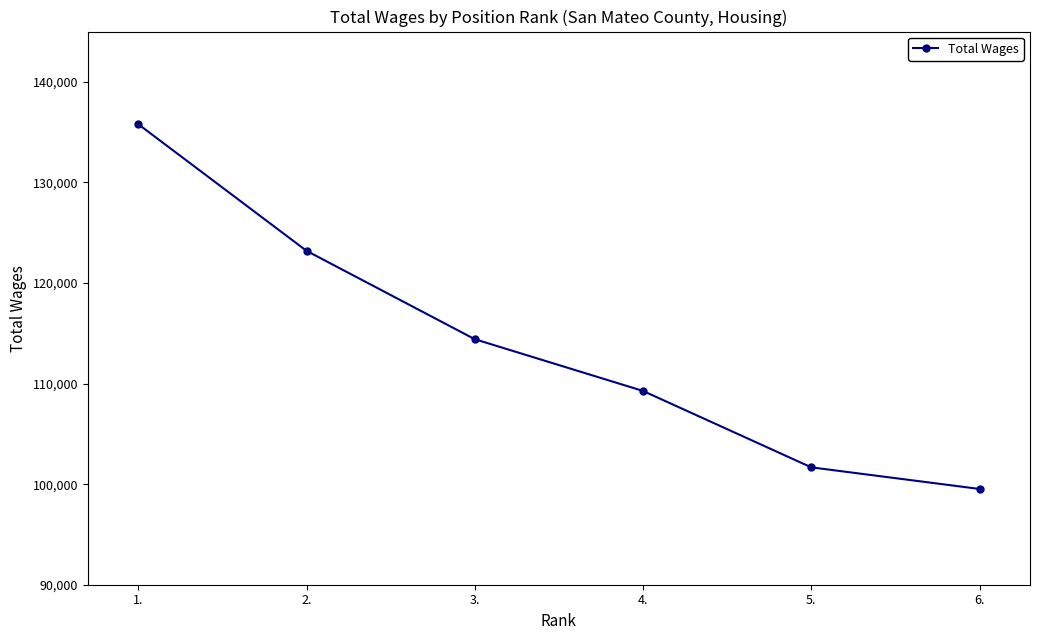

What position from the right is 4.?

3